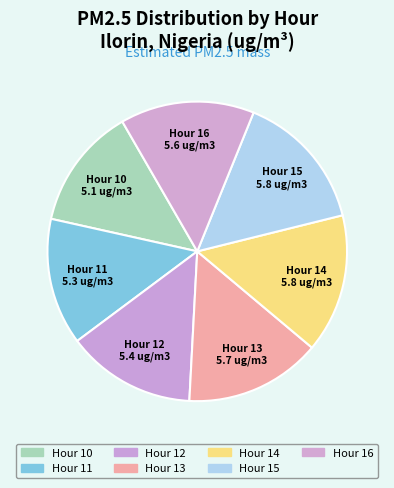

Is it true that Hour 11 is 14% of the pie?

True